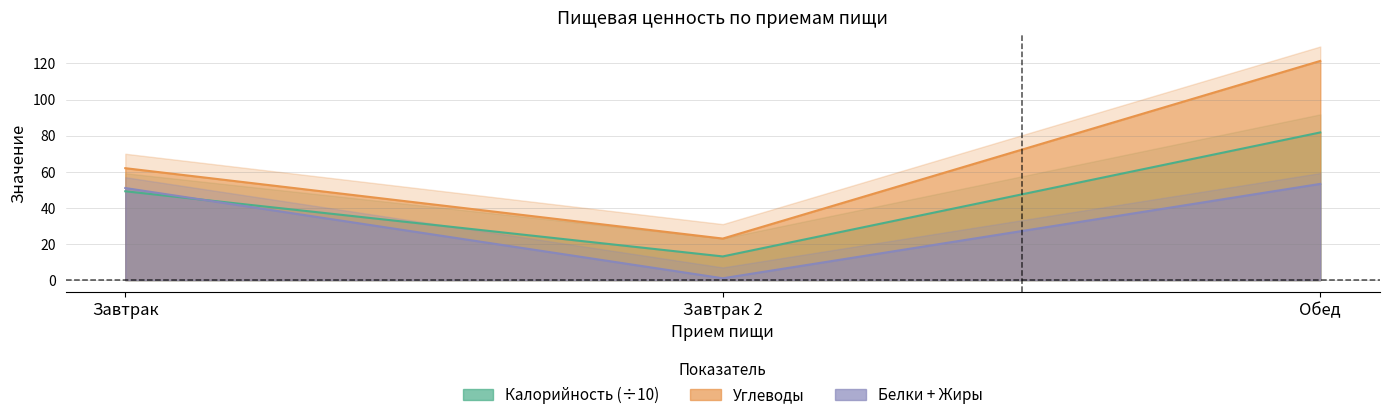

What is the label of the 3rd point from the left?

Обед